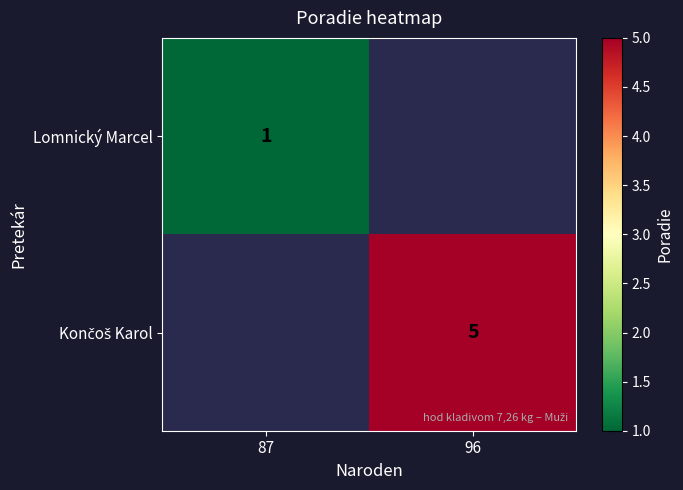

True or false: Lomnický Marcel has a value of 0 at 87.

False